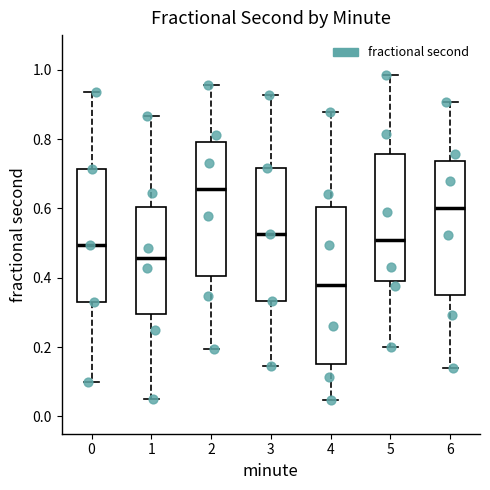

Where is the lower edge of the box at x = 1 on the y-axis? The values are not printed on the chart, so give them approximately, as read against the axis.

0.30